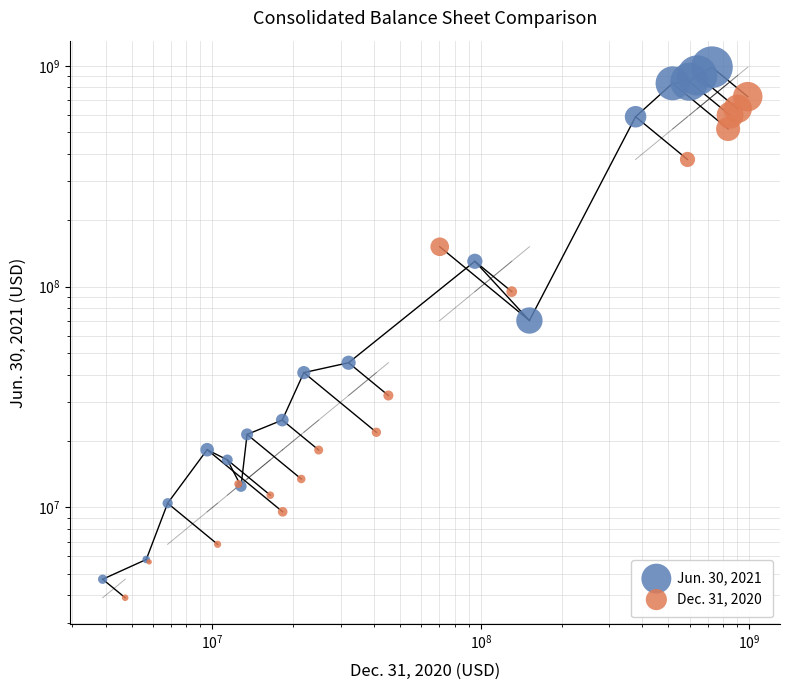

Which series has the largest total across all categories?

Jun. 30, 2021